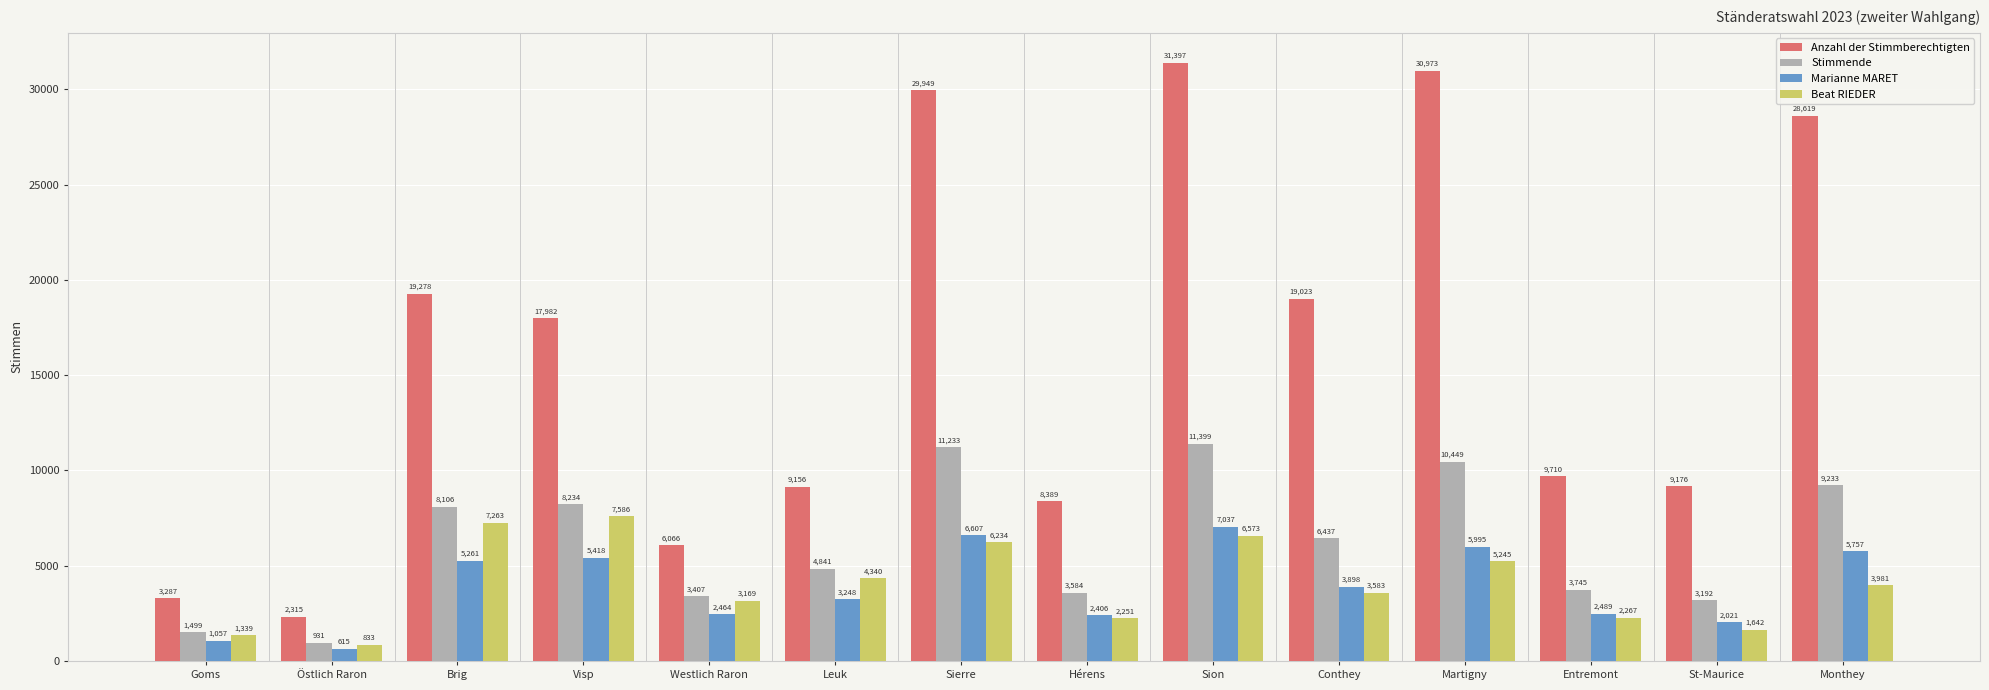

How many categories are shown in the chart?

14